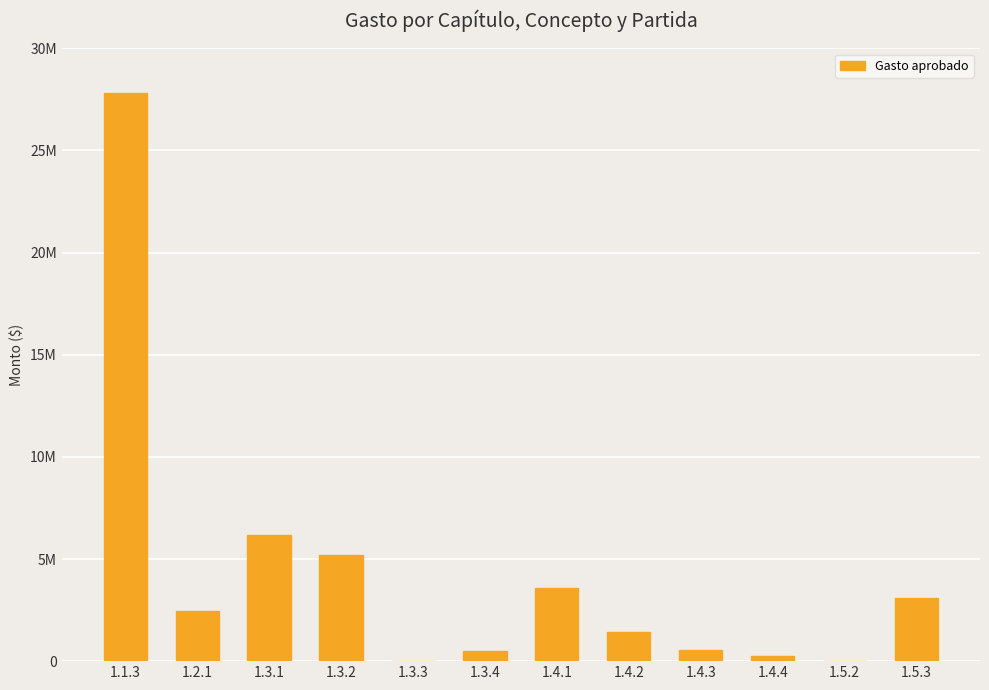

Are the bars horizontal?

No